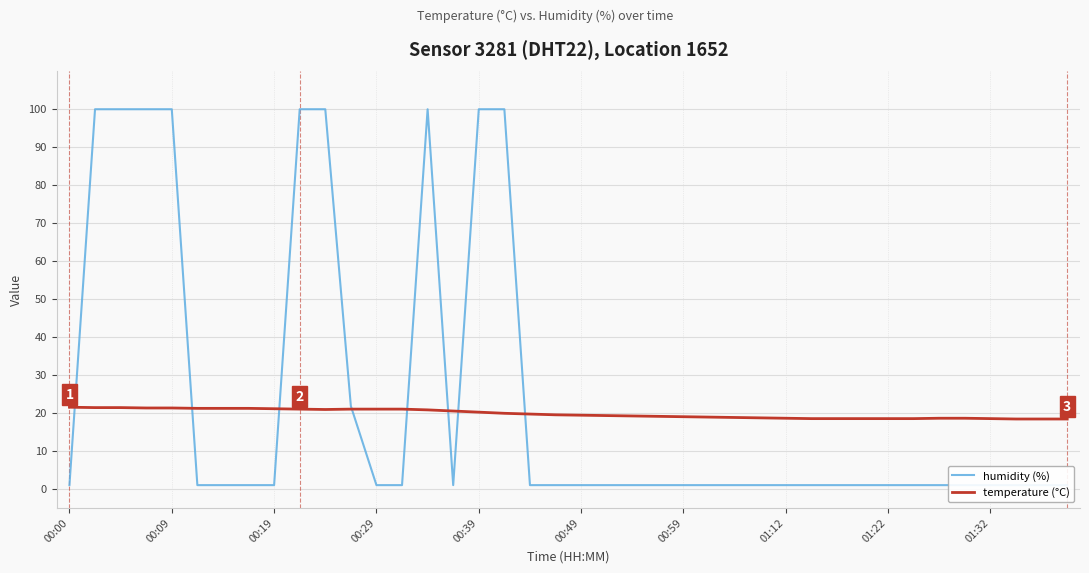

True or false: temperature (°C) has a value of 5.8 at 01:22.

False